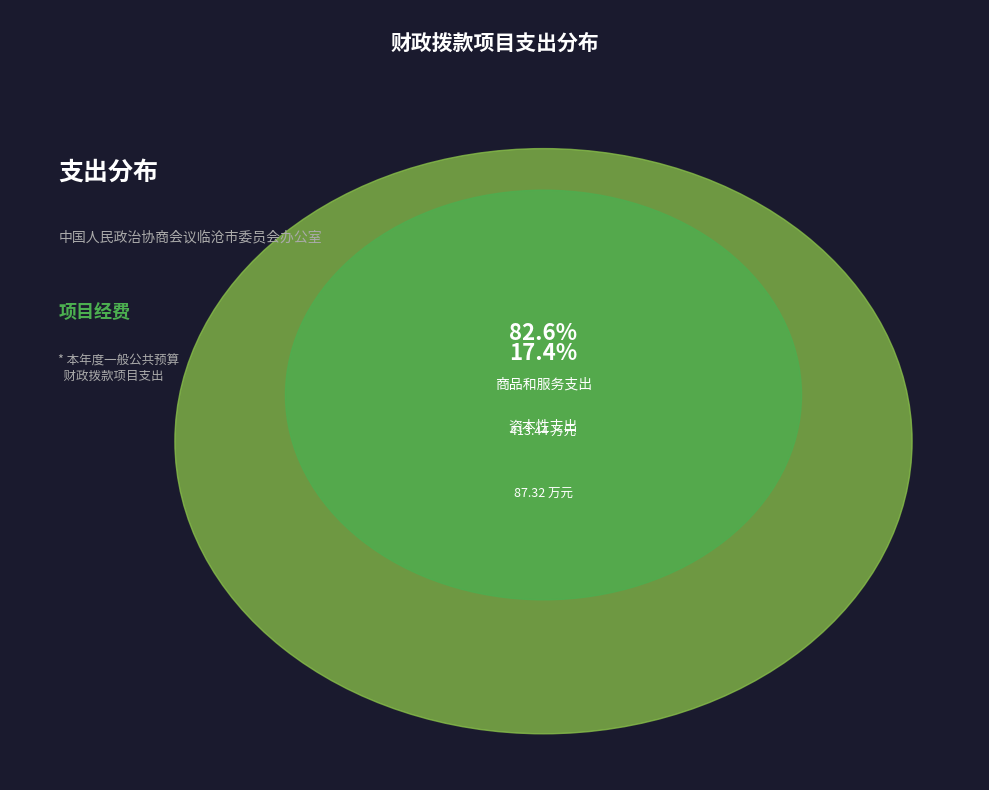

What percentage is the 资本性支出 slice, to the nearest percent?

17%